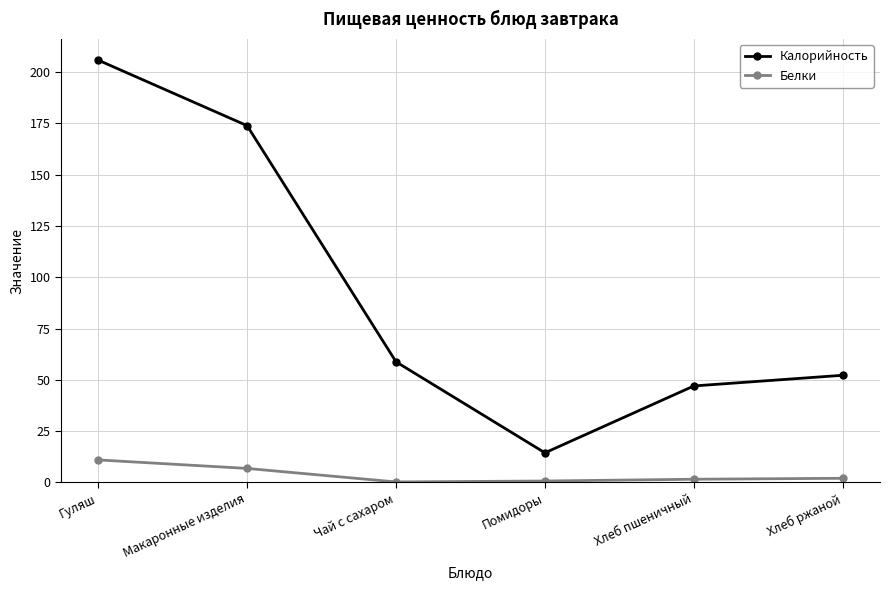

True or false: Калорийность and Белки cross at least once.

False